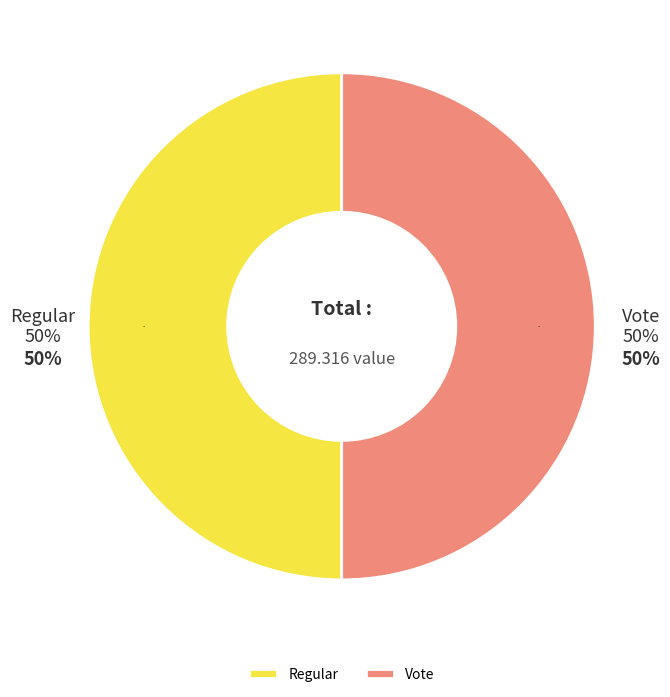

Between Regular and Vote, which is larger?

Vote